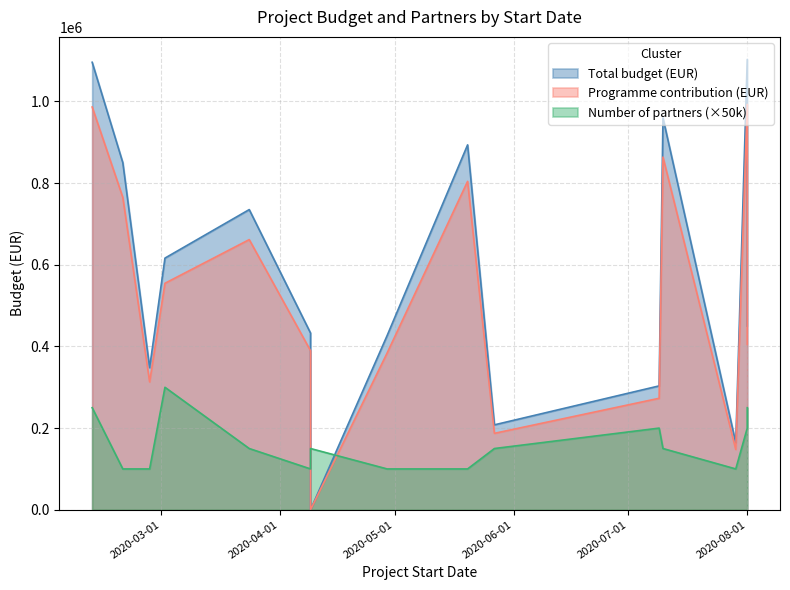

At which label is Number of partners closest to 4?

2020-08-01